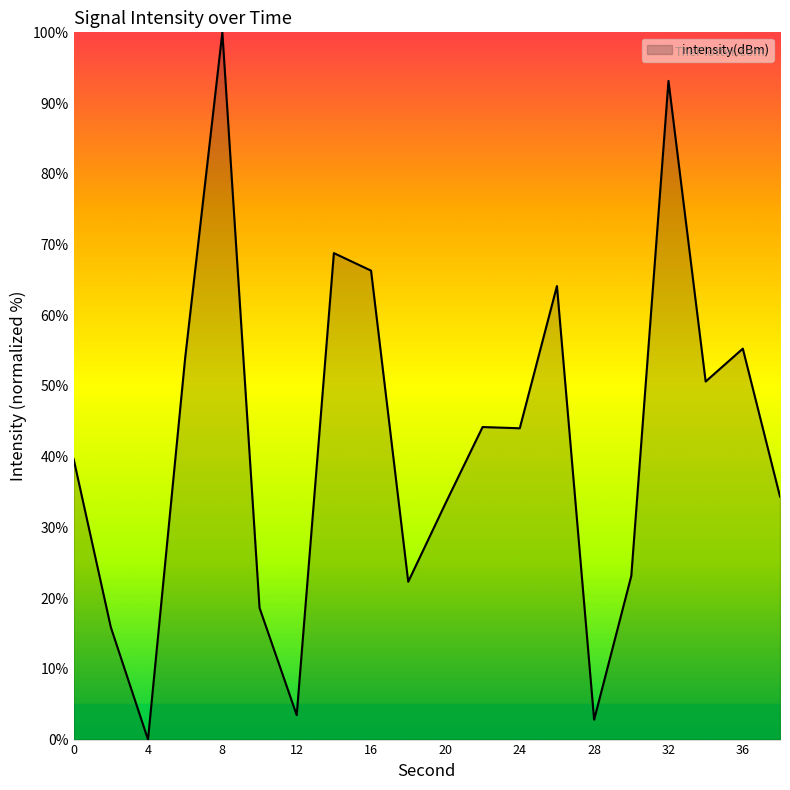

How many lines are shown in the chart?

1